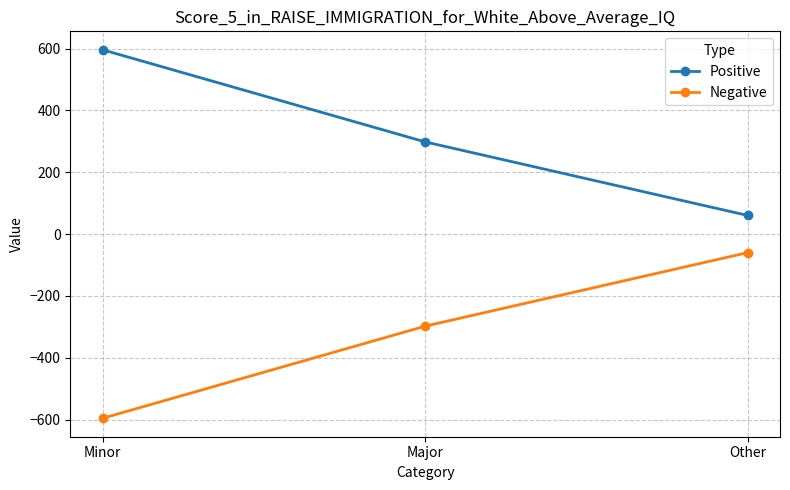

Reading left to right, extract all data points from this chart.

Positive: 596	298	60
Negative: -596	-298	-60